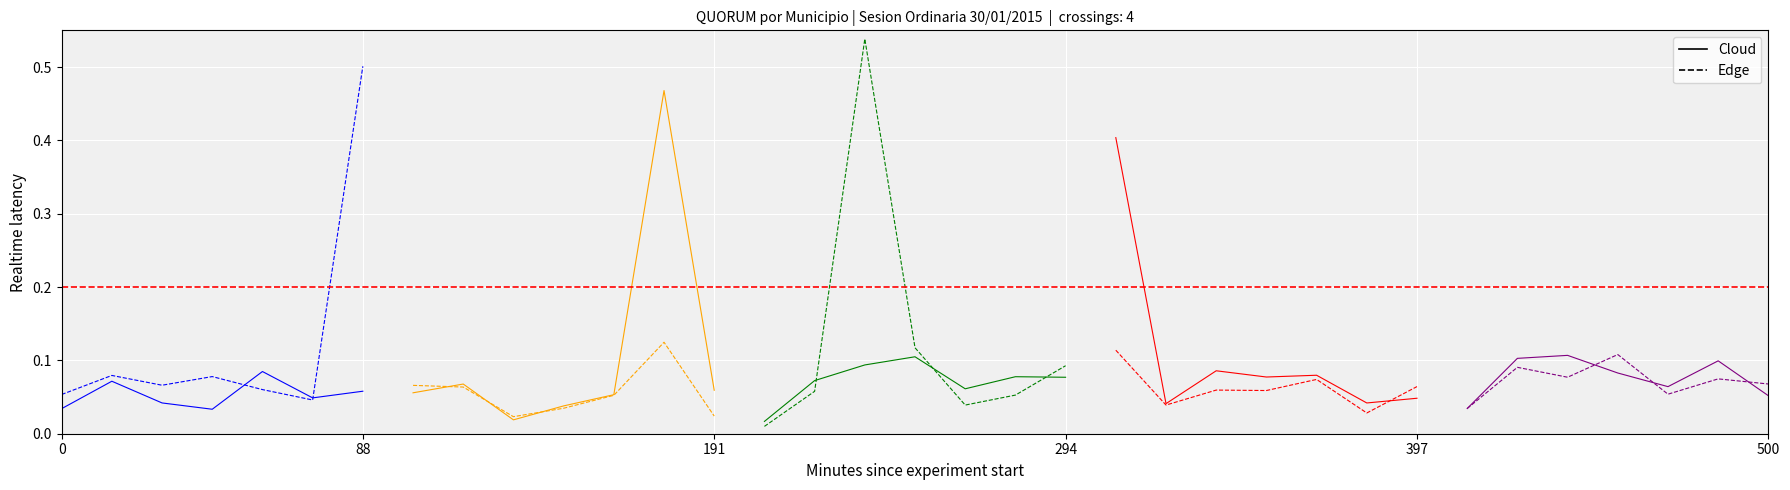

Which series changed the most between 397 and 500?

Cloud